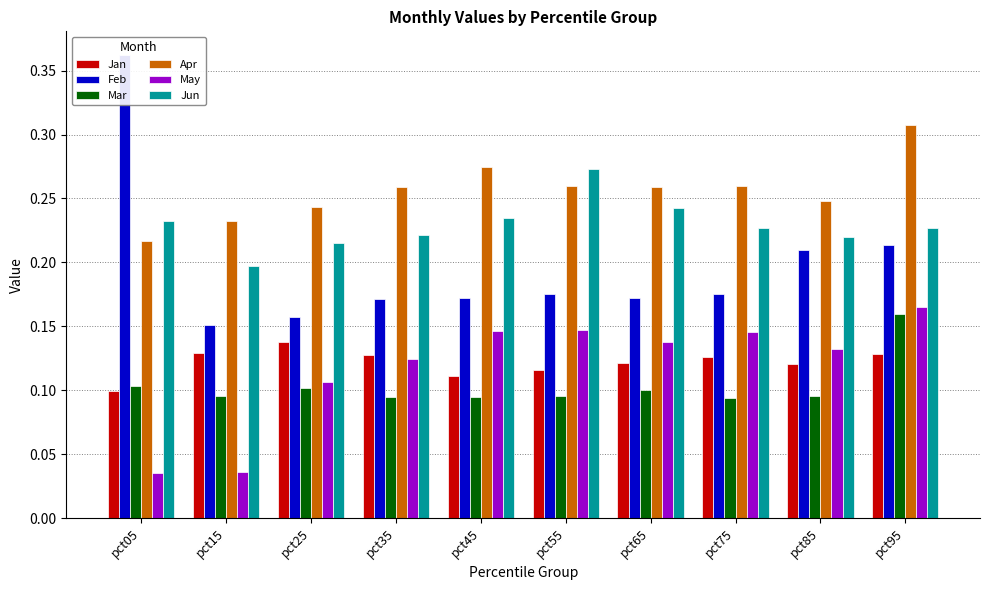

What are all the series names shown in the legend?

Jan, Feb, Mar, Apr, May, Jun